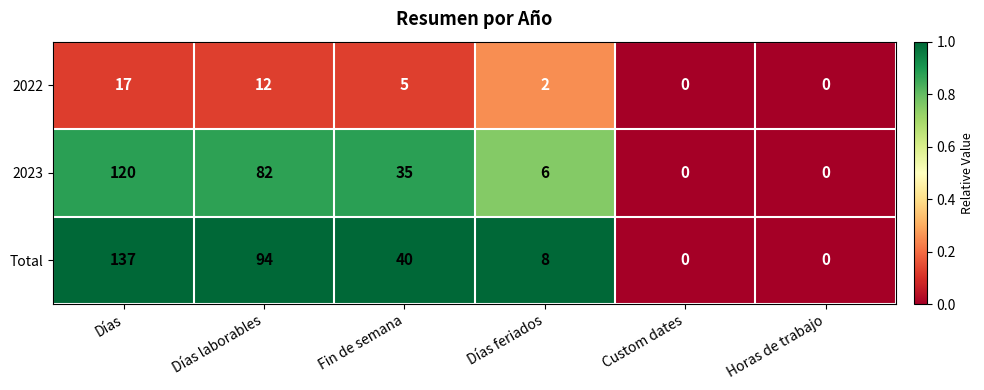

Which series has the largest total across all categories?

Total